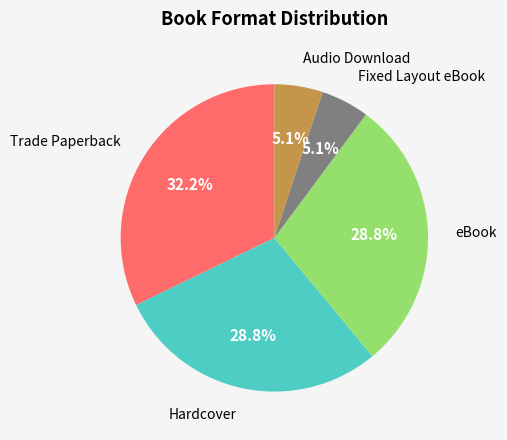

Is there a majority slice in this chart?

No